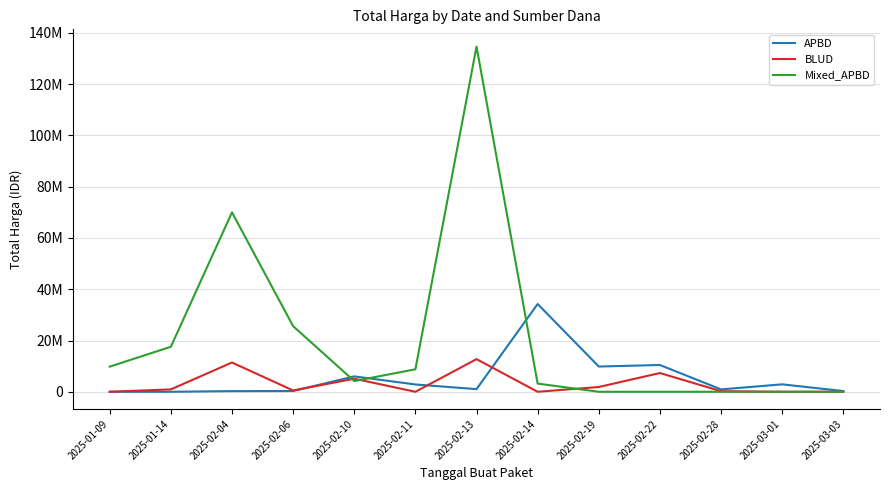

Rank the series by their maximum value, from lowest to highest.

BLUD, APBD, Mixed_APBD